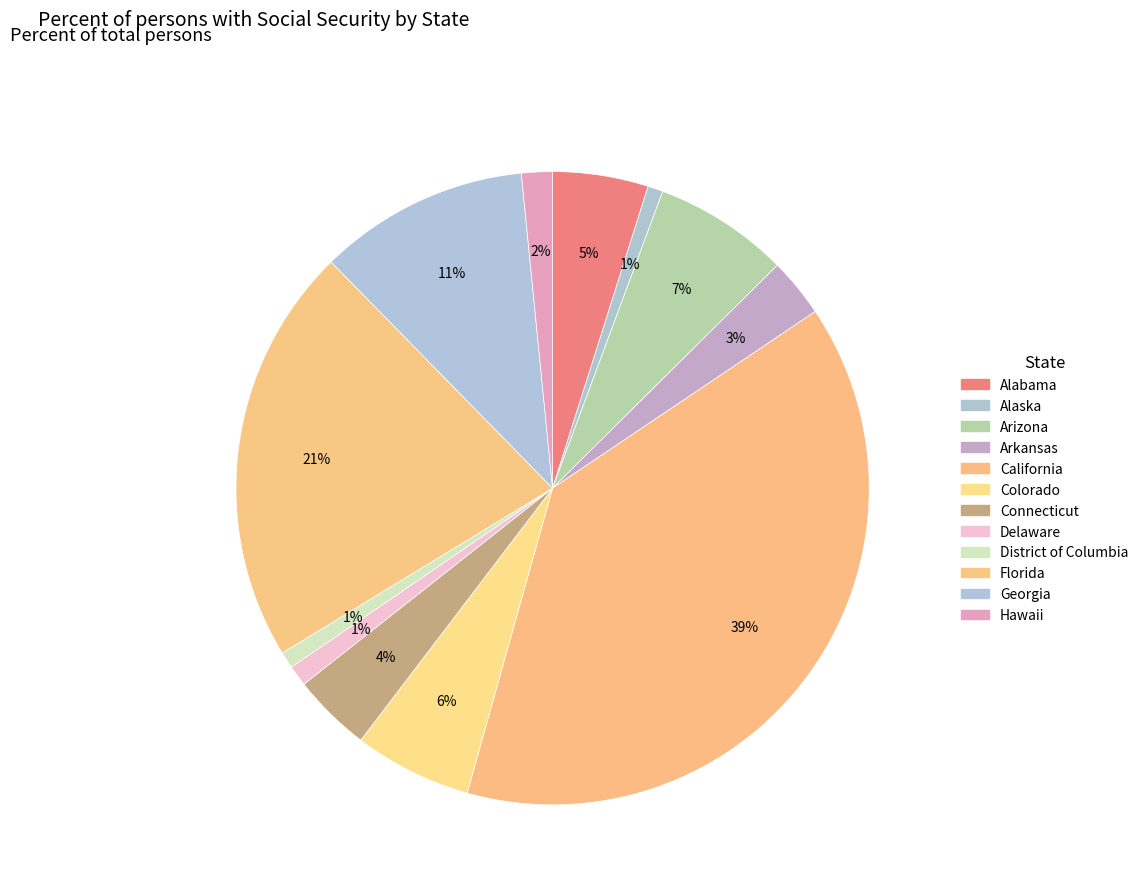

Does any single category account for the majority?

No